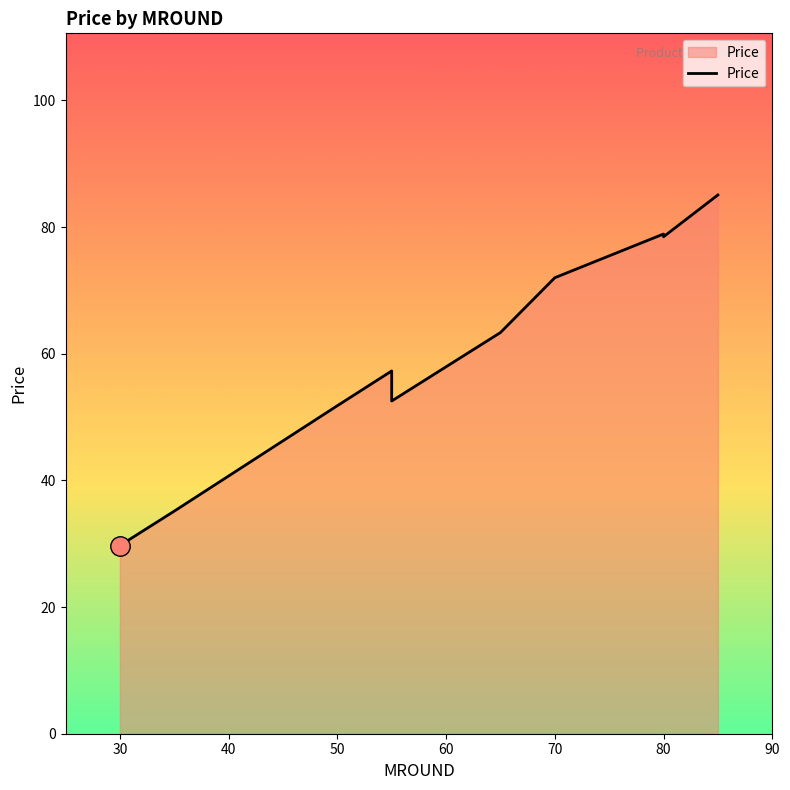

How many data points are less than 63?

5